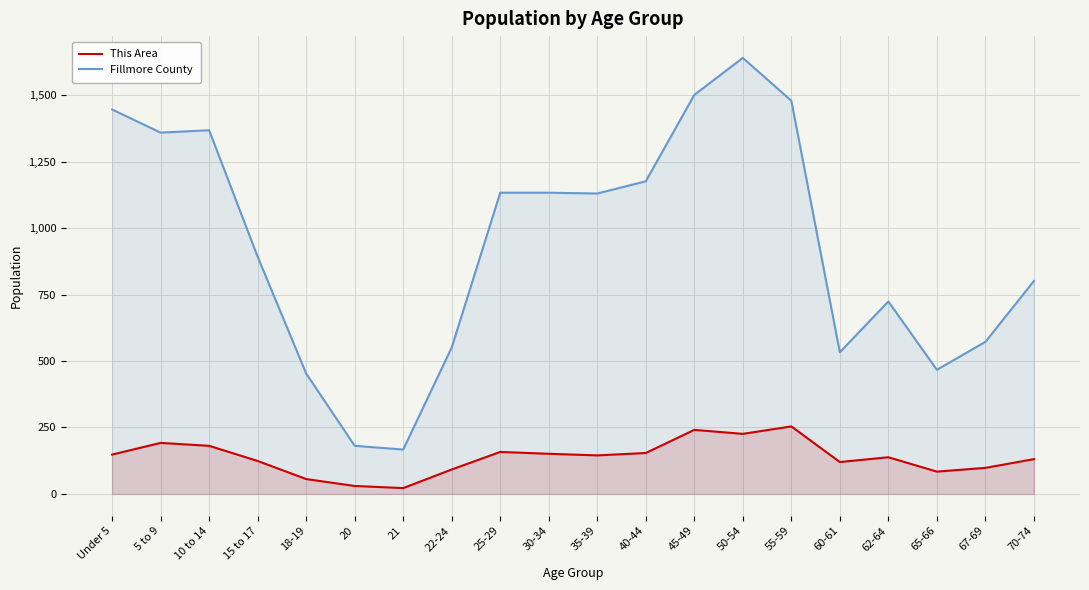

What is the difference between the Fillmore County values at 67-69 and 5 to 9?

787